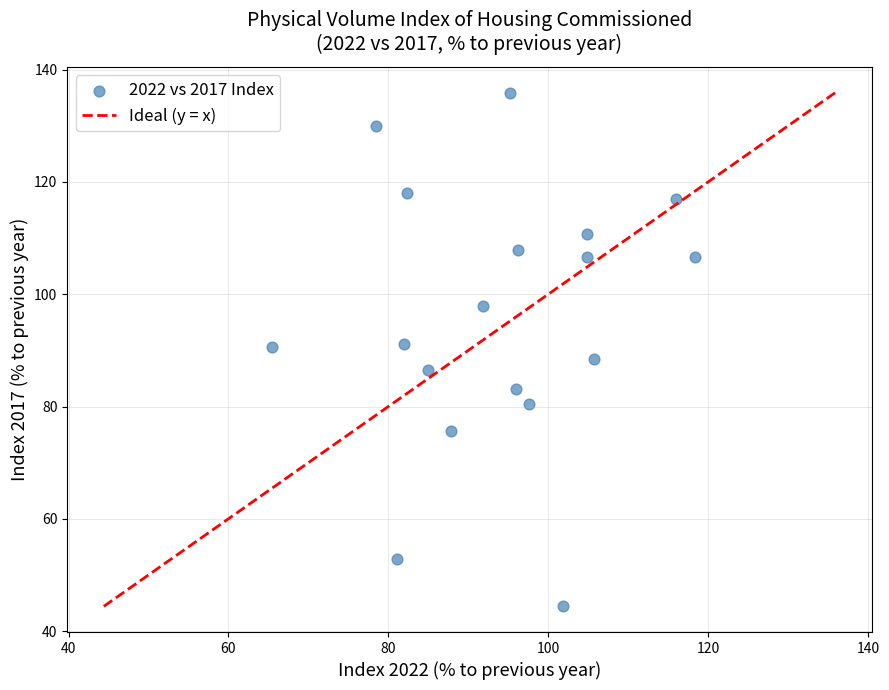

What is the range of Y values (max minus min)?

91.5